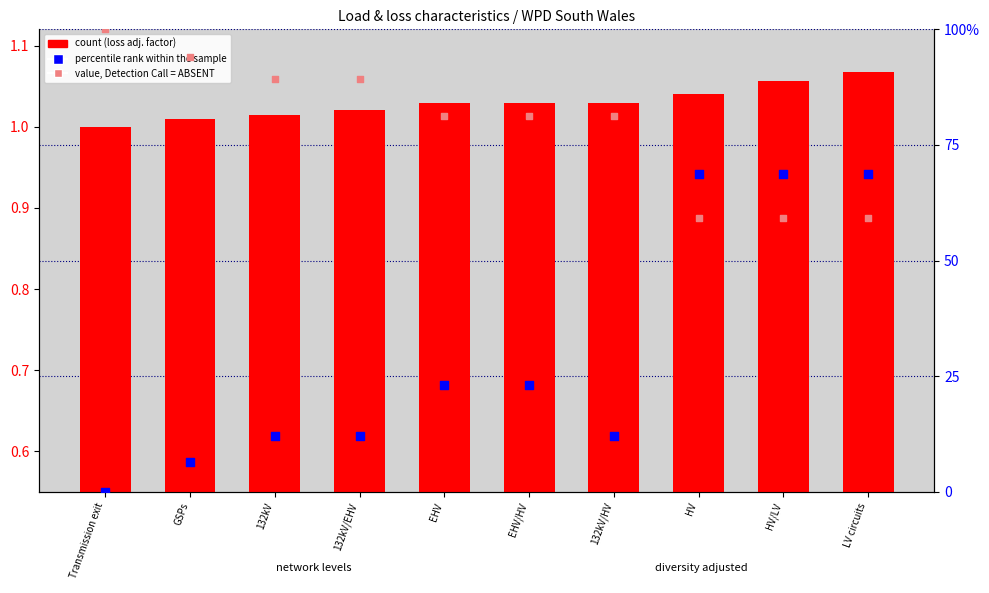

What is the total value across all series at LV circuits?

1.8